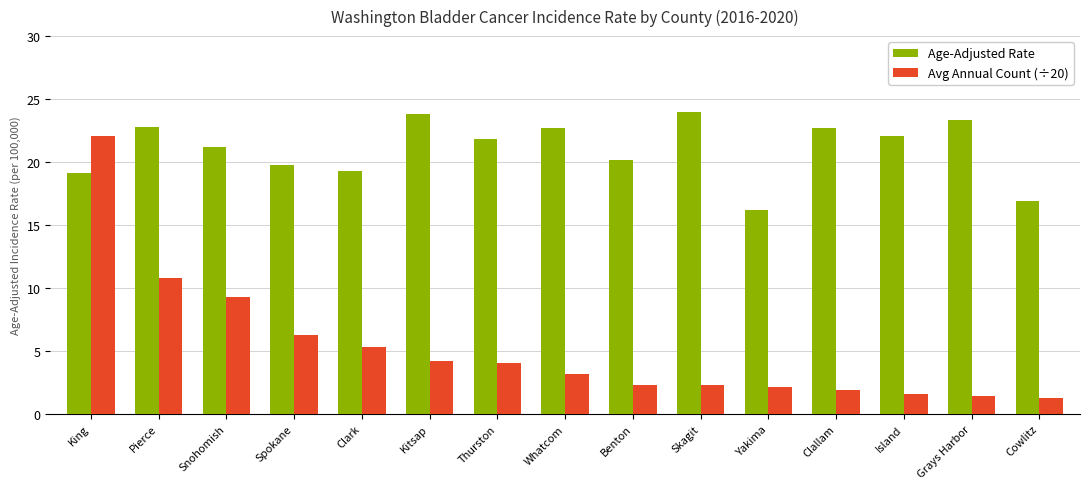

Which series has the widest spread of values?

Avg Annual Count (÷20)